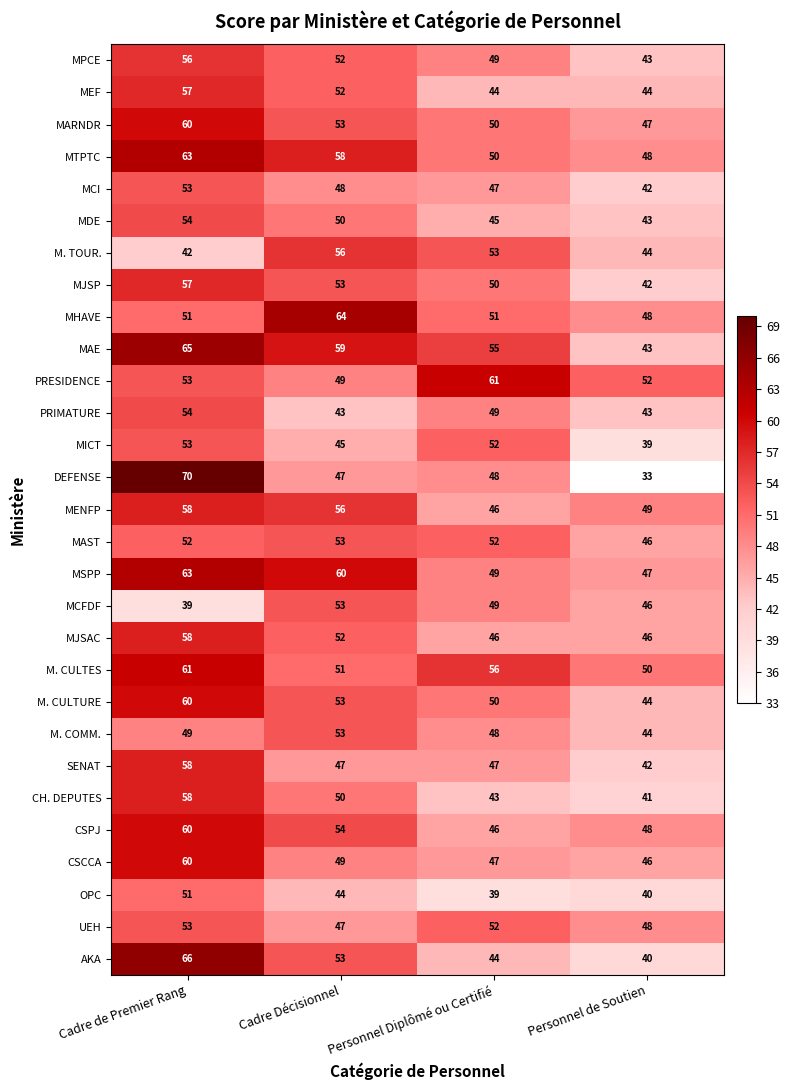

What is the sum of all M. CULTURE values?

207